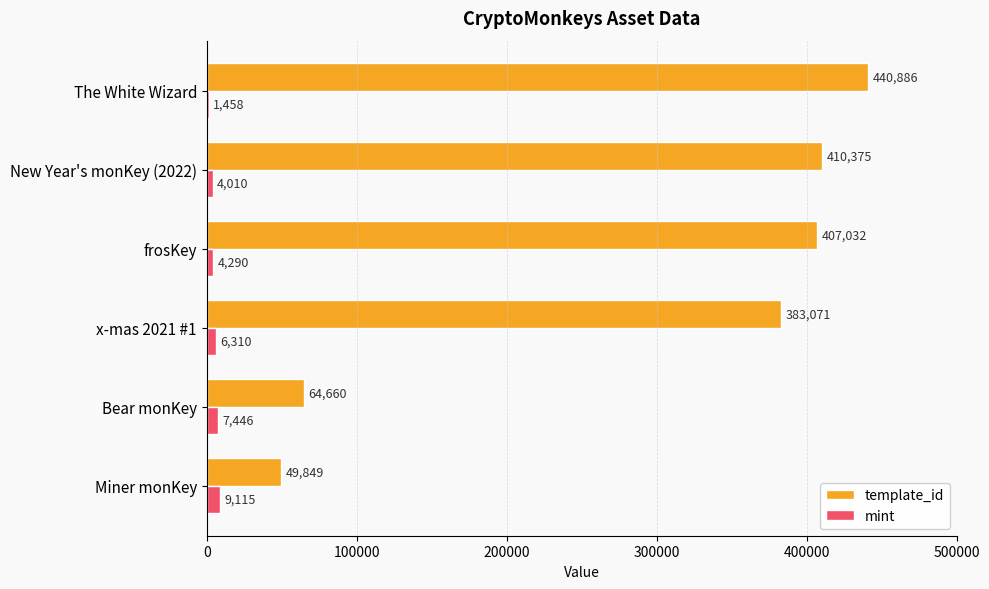

True or false: template_id has a value of 65078 at Miner monKey.

False